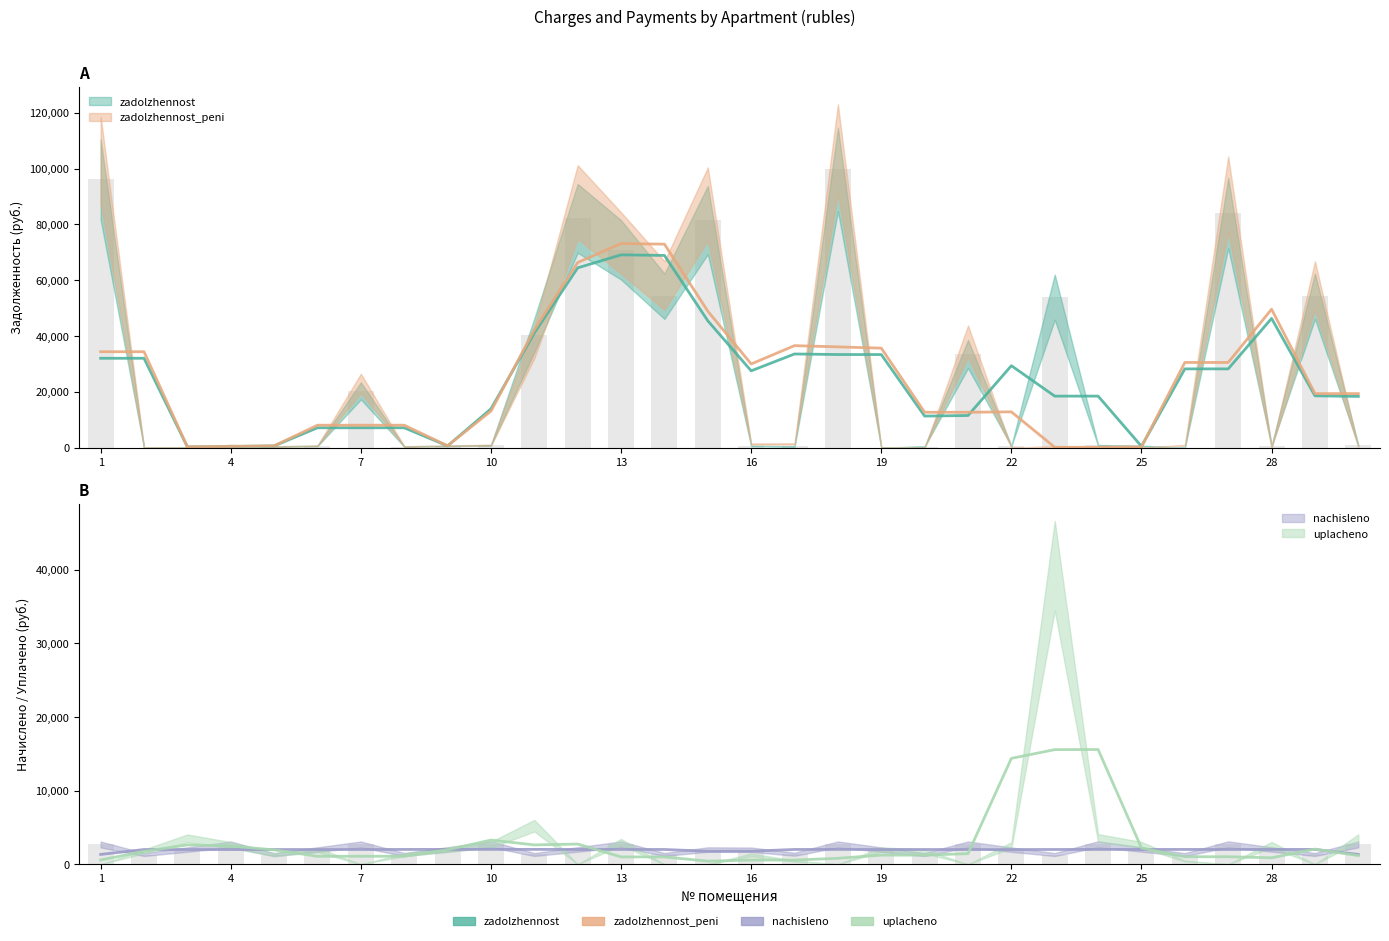

What is the sum of all zadolzhennost values?

779777.8